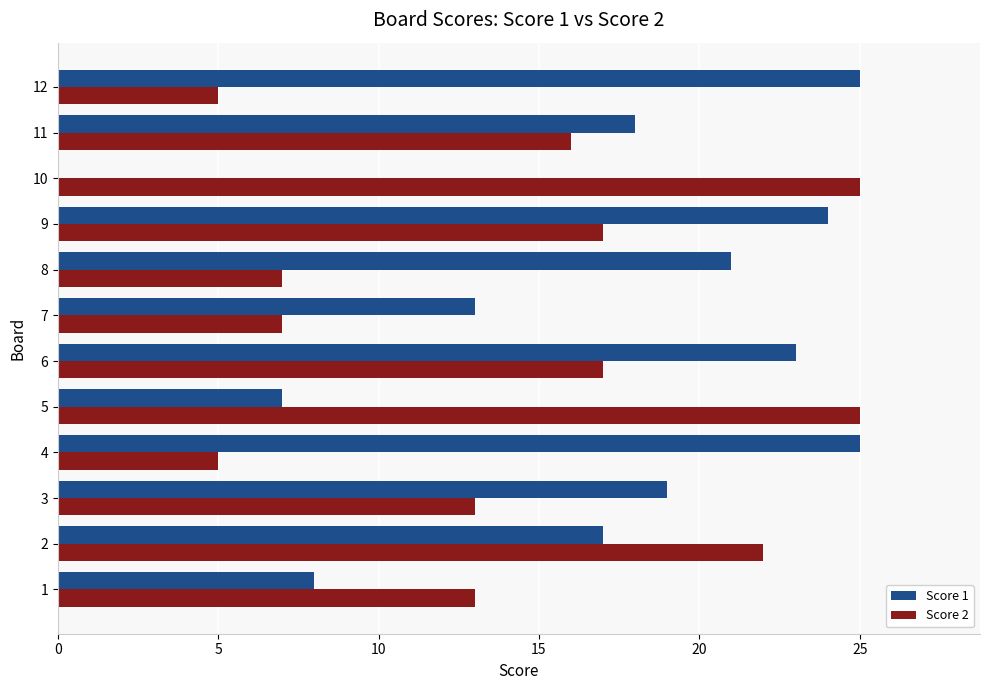

True or false: Score 1 has a value of 17 at 2.

True